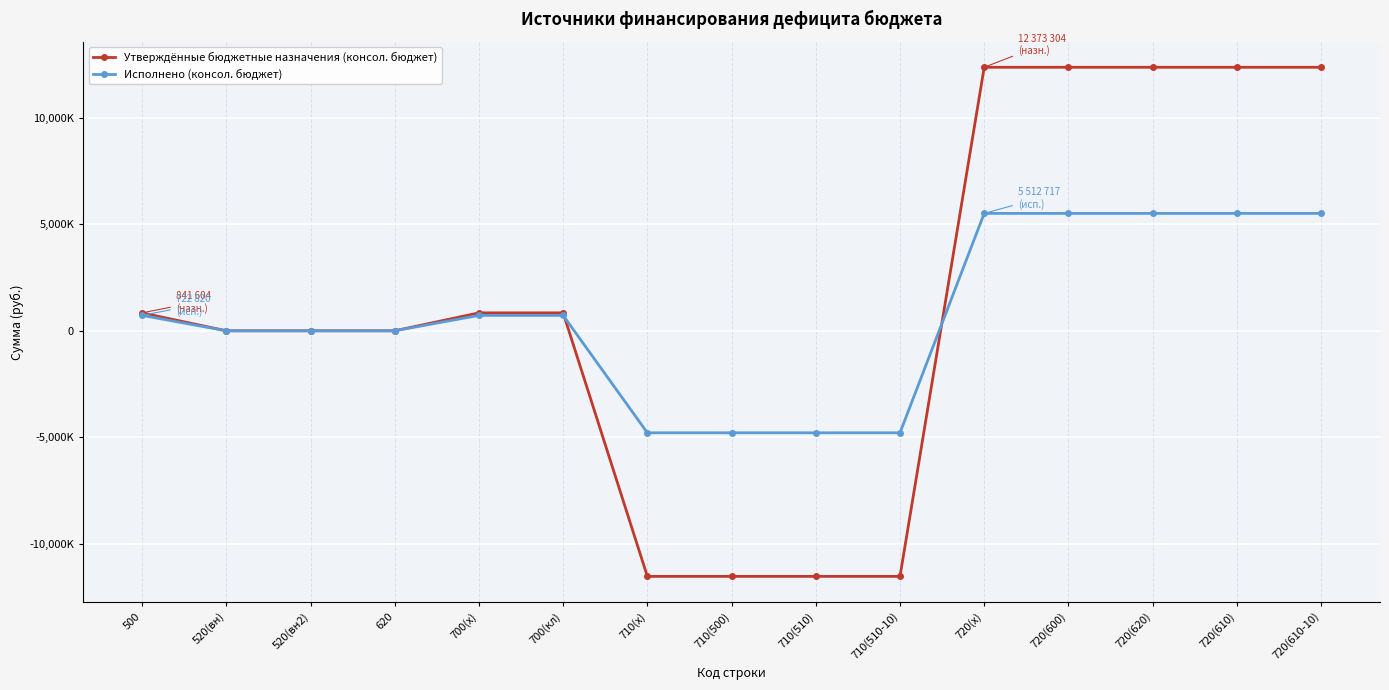

Does the chart have visible grid lines?

Yes